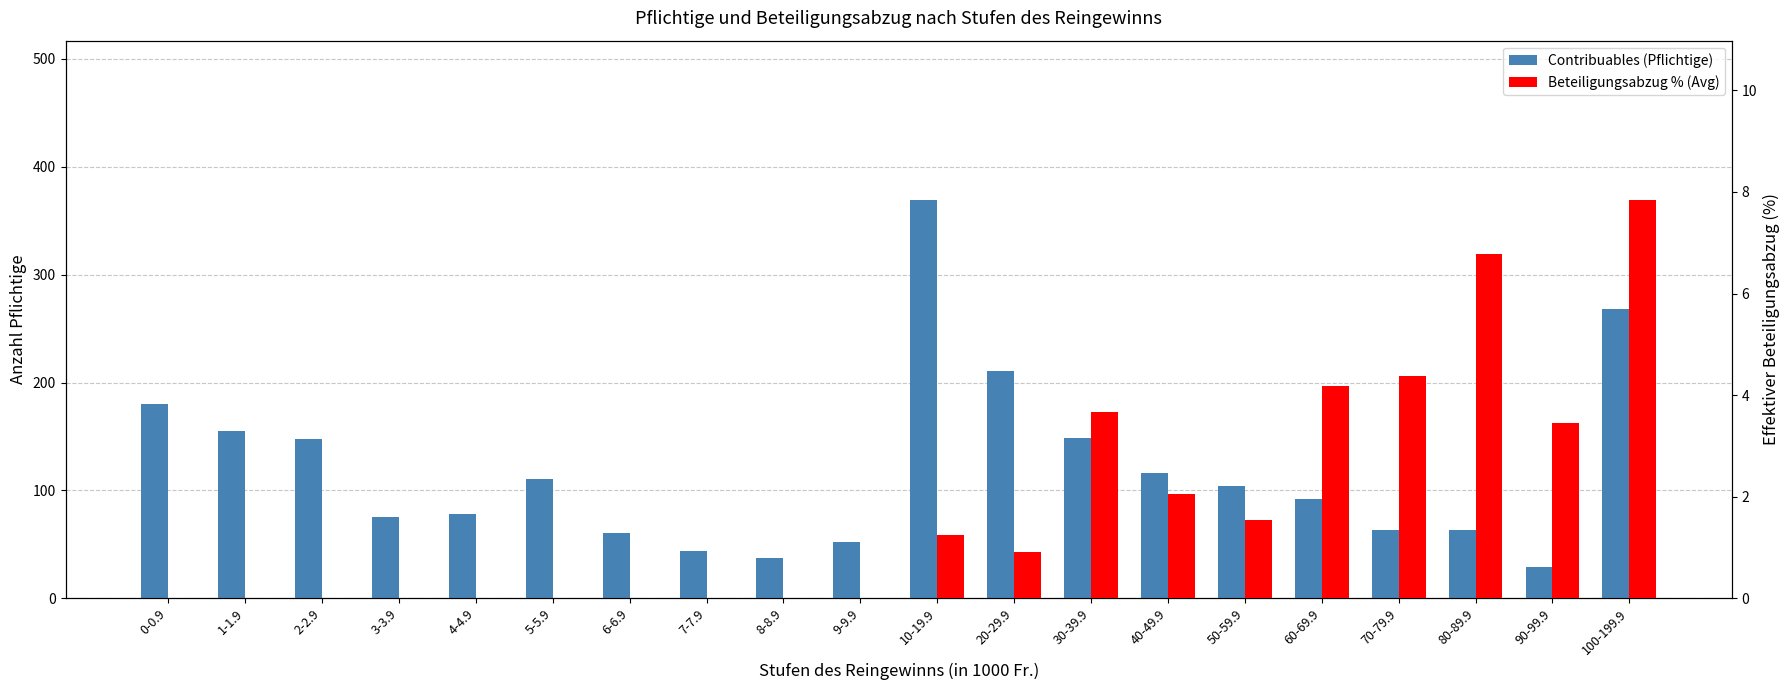

What is the sum of all Beteiligungsabzug % (Avg) values?

36.1